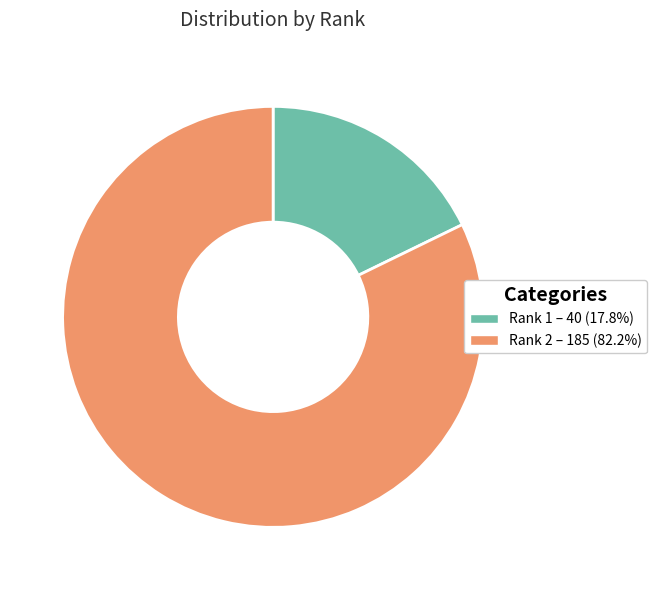

Which category has the biggest portion of the pie?

Rank 2